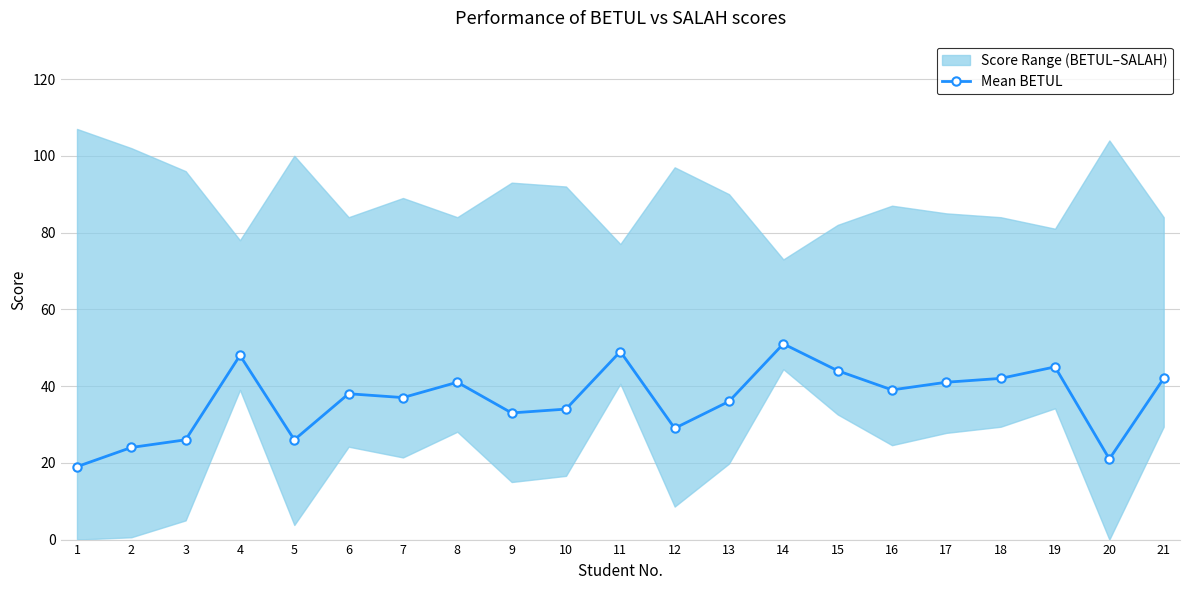

Is it true that the value at 10 is 58?

False